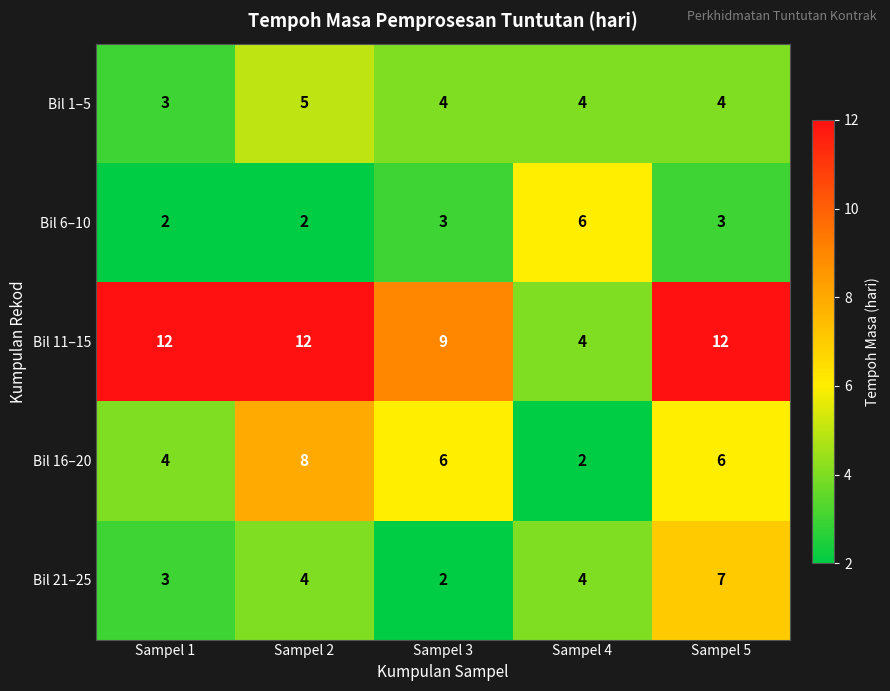

Reading left to right, list all the values displayed in this chart.

Bil 1–5: 3	5	4	4	4
Bil 6–10: 2	2	3	6	3
Bil 11–15: 12	12	9	4	12
Bil 16–20: 4	8	6	2	6
Bil 21–25: 3	4	2	4	7